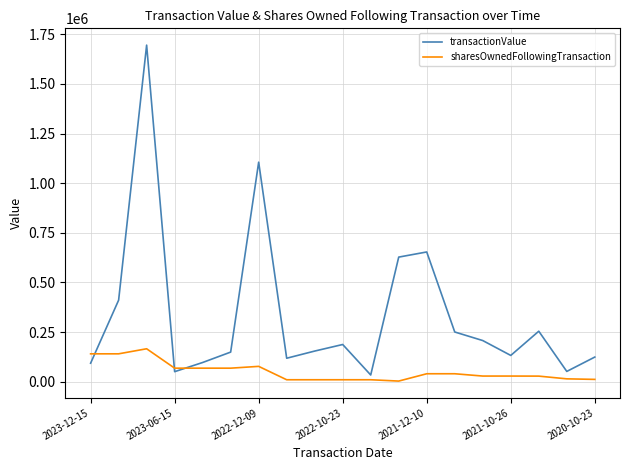

Rank the series by their average value, from highest to lowest.

transactionValue, sharesOwnedFollowingTransaction